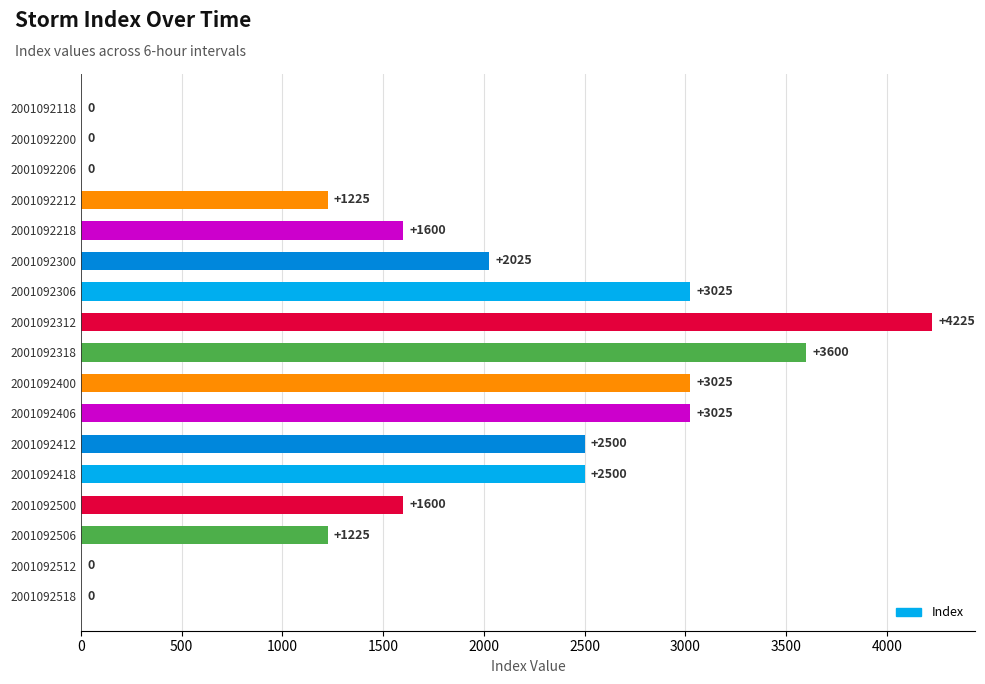

True or false: the data shows 3978 at 2001092418.

False